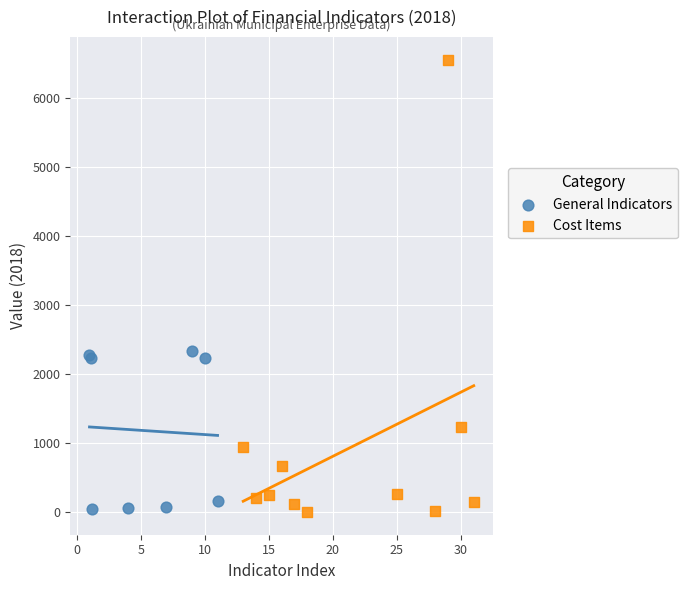

Which series has the widest spread of Y values?

Cost Items